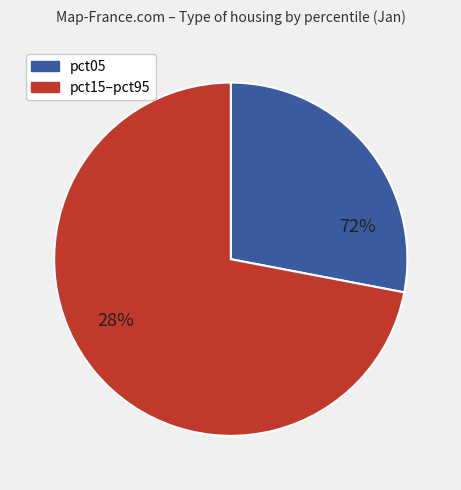

Is the sum of pct15 and pct55 greater than half?

No